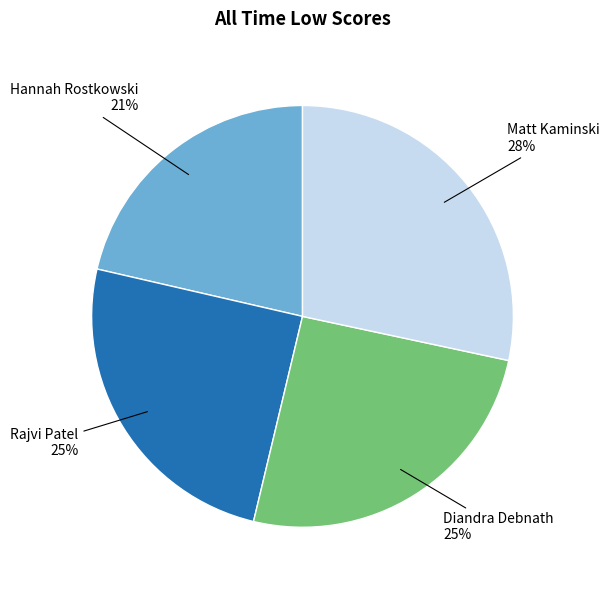

Is there a majority slice in this chart?

No